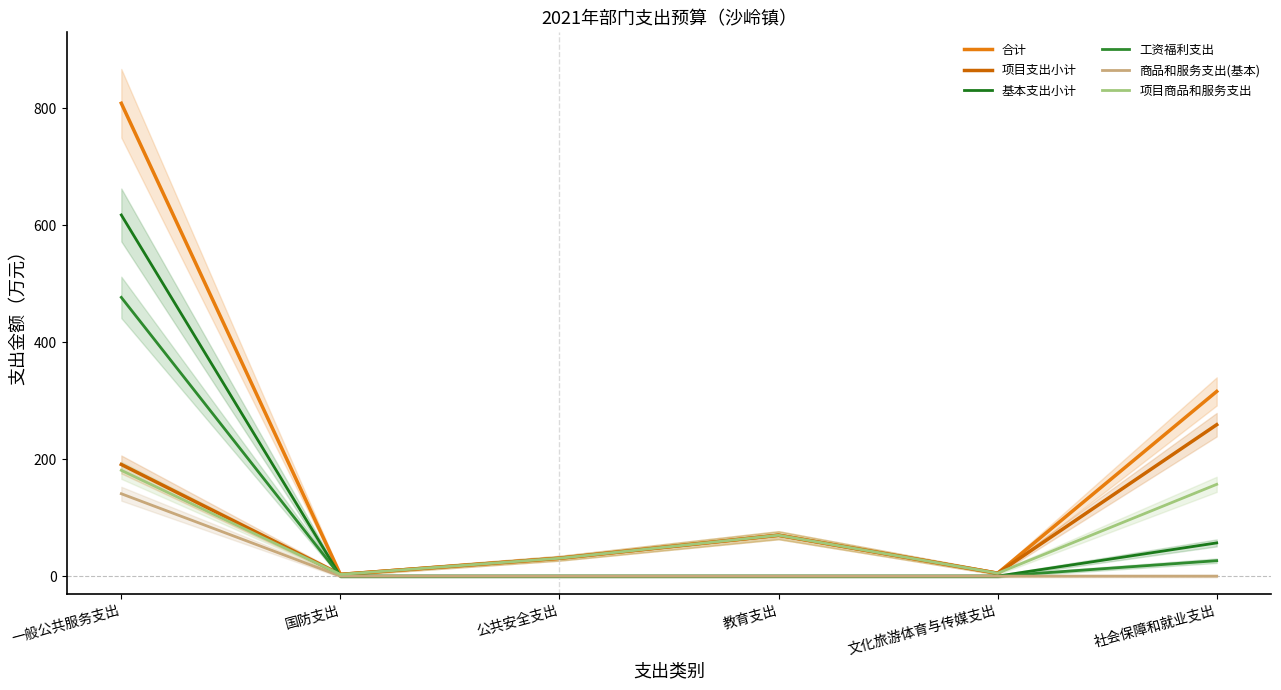

Rank the series by their maximum value, from lowest to highest.

商品和服务支出(基本), 项目商品和服务支出, 项目支出小计, 工资福利支出, 基本支出小计, 合计